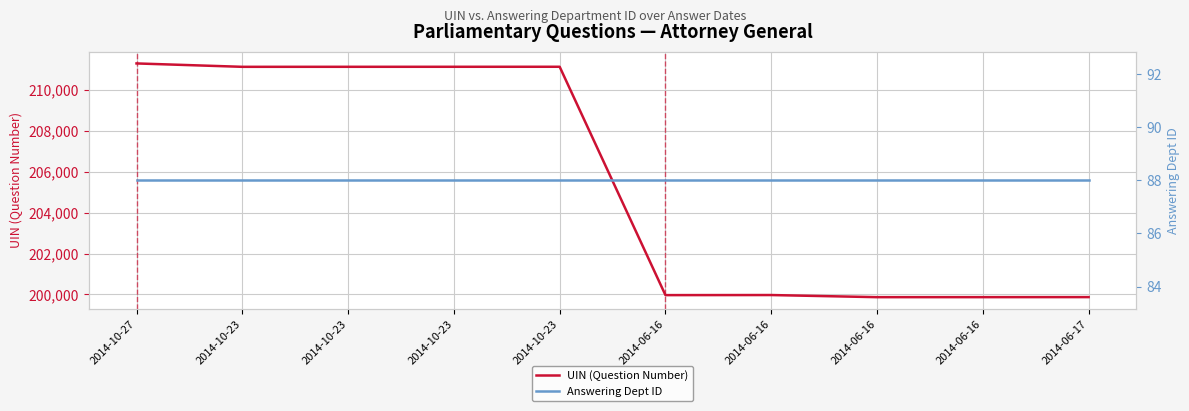

Which series changed the most between 2014-10-27 and 2014-06-16?

UIN (Question Number)